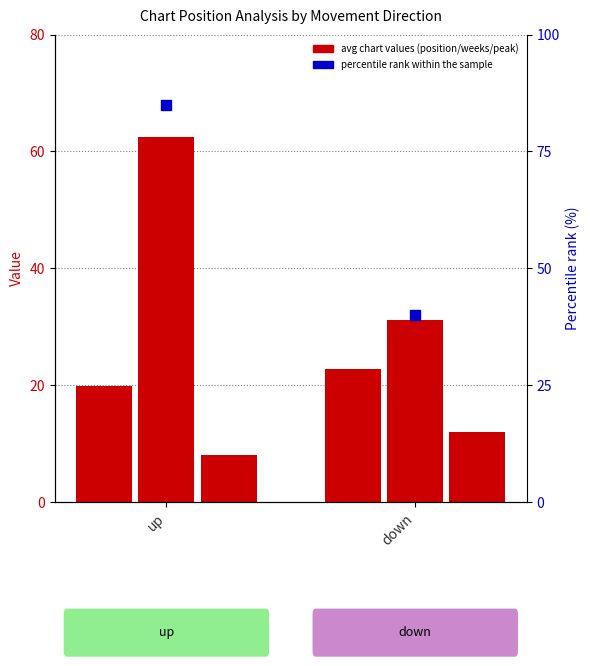

Which series contains the highest Y value?

percentile rank within the sample